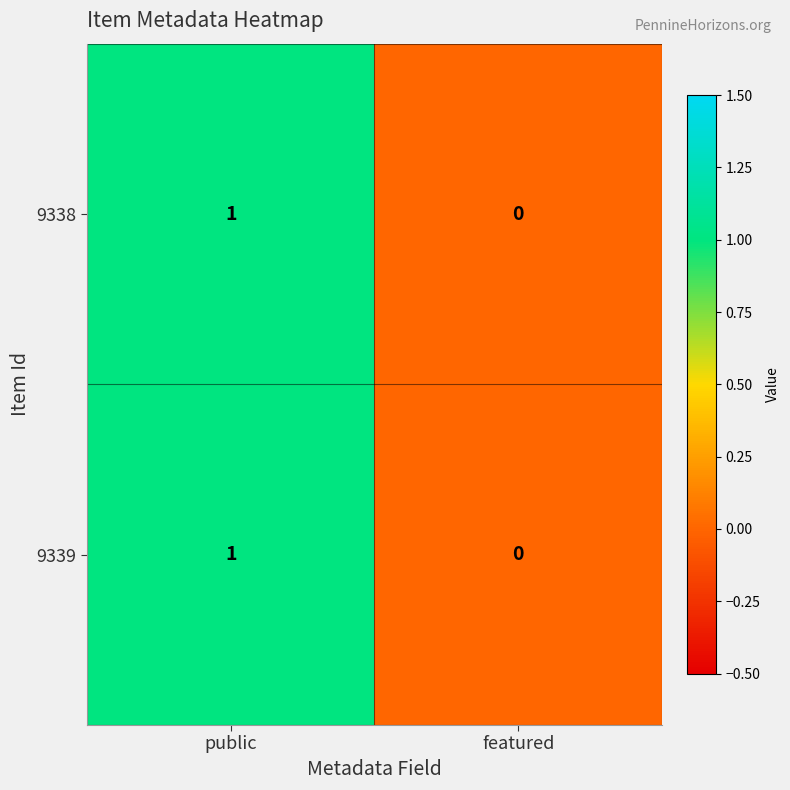

At which category is the sum across all series the highest?

public